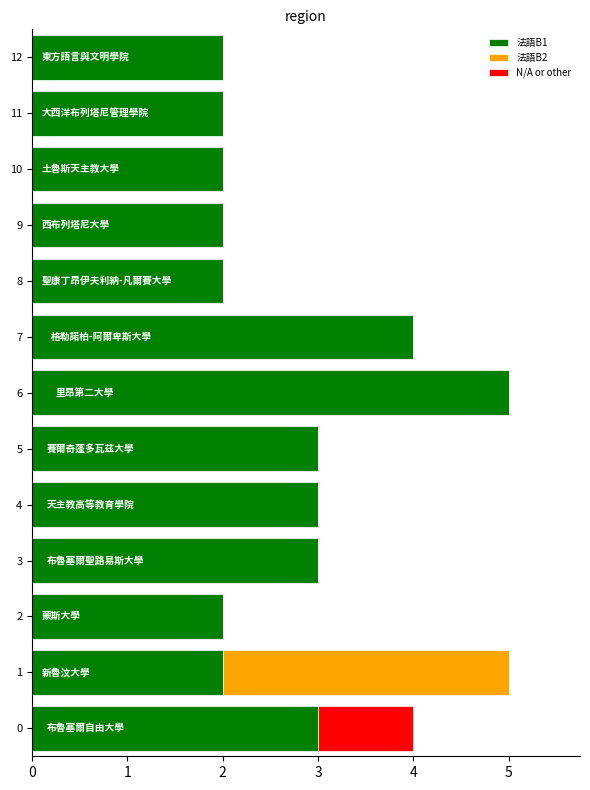

True or false: 法語B1 has a value of 3 at 9.

False